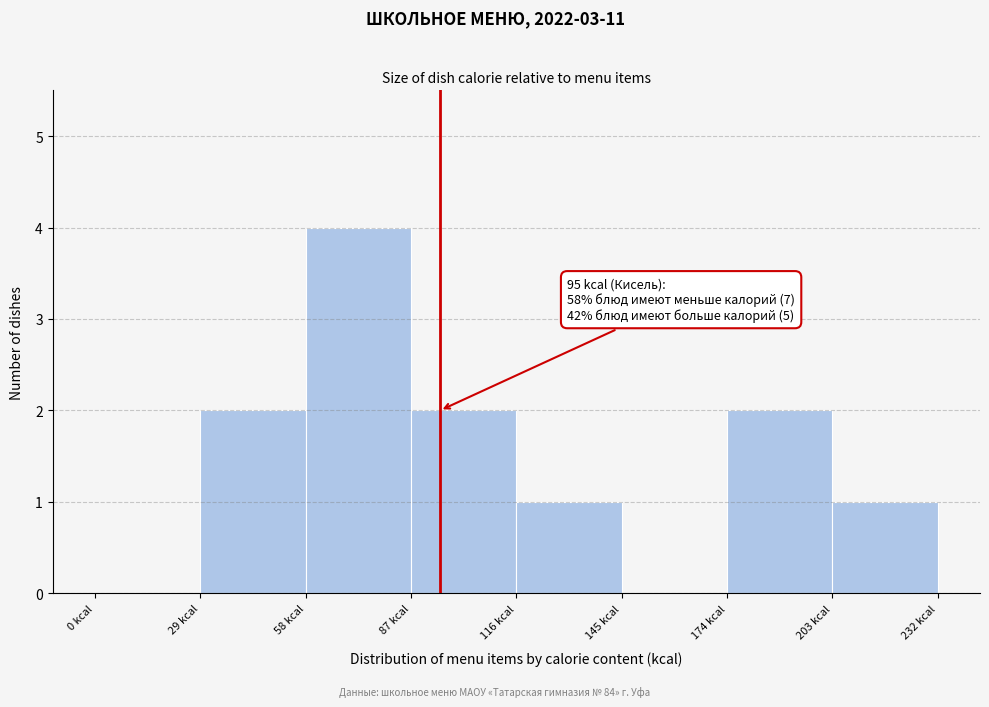

Which range on the x-axis has the tallest bar?

58 to 87